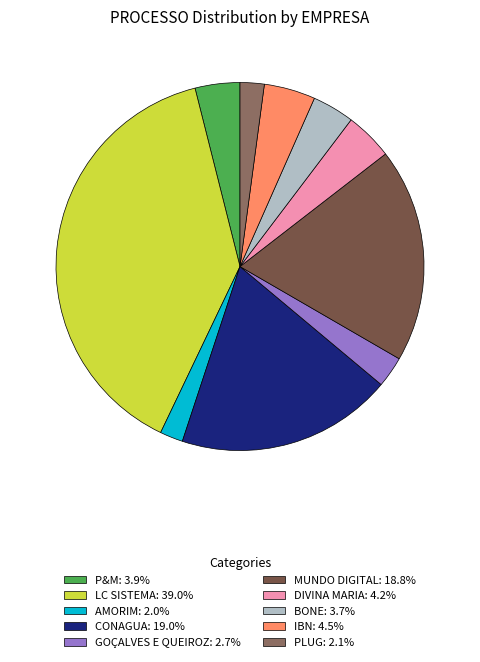

Is it true that P&M is 4% of the pie?

True